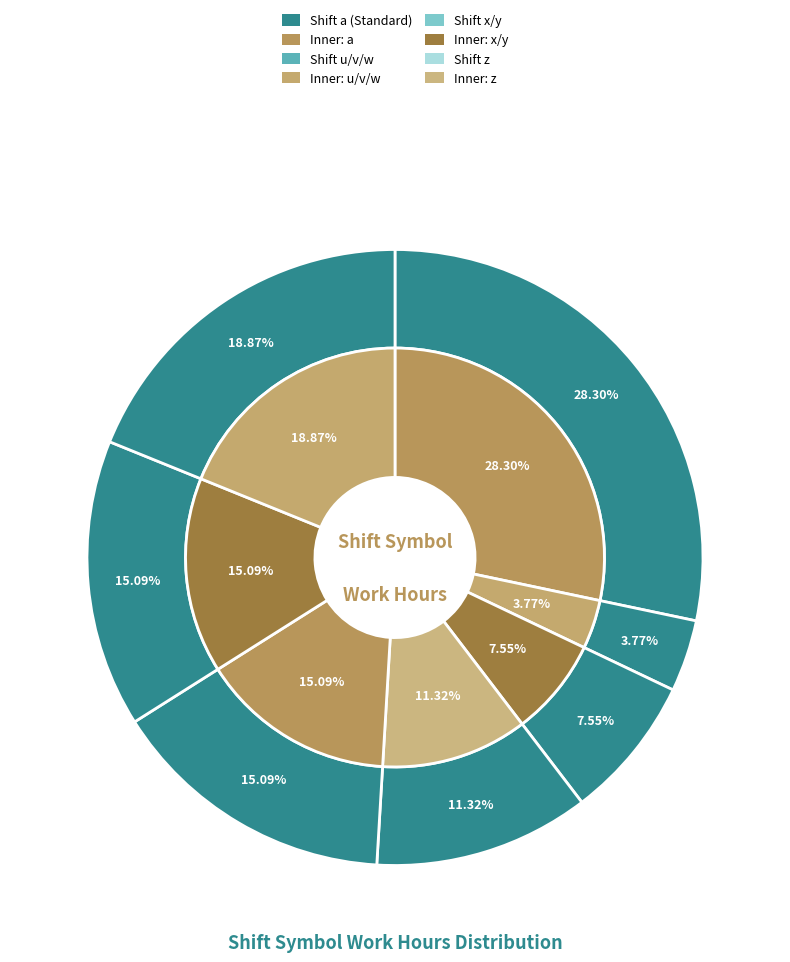

What portion of the pie excludes w?

88.7%